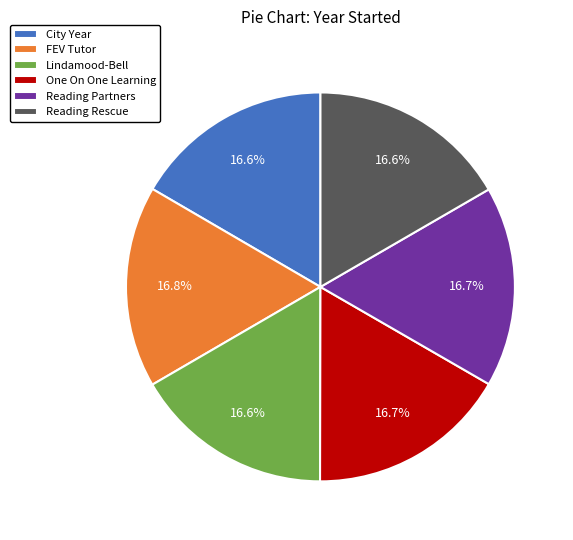

How many slices are in this pie chart?

6